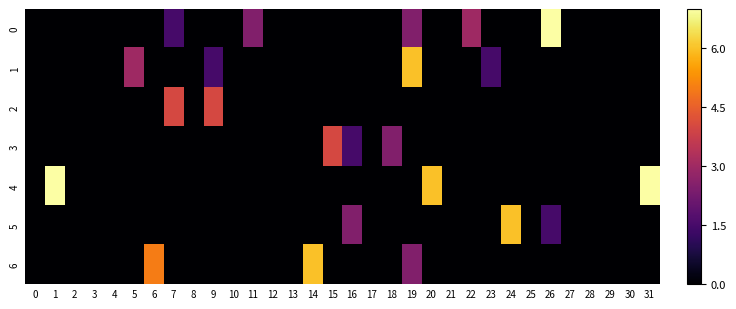

List the series in order of their peak value, lowest first.

2, 3, 1, 5, 6, 0, 4